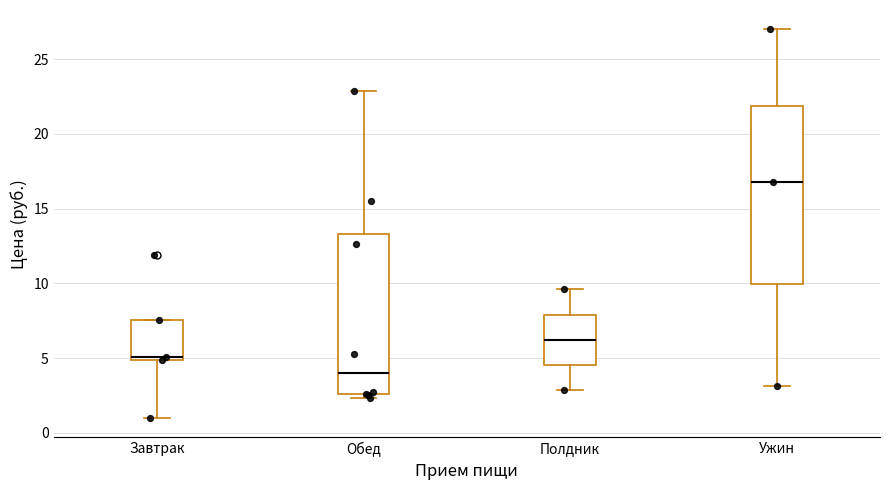

Which box has the highest median line?

Ужин